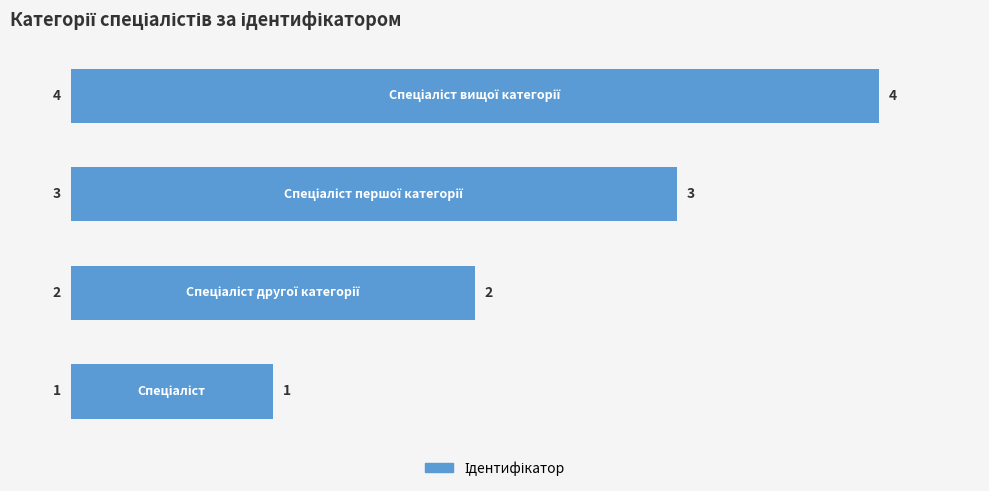

Count the values in the range 2 to 4.

3